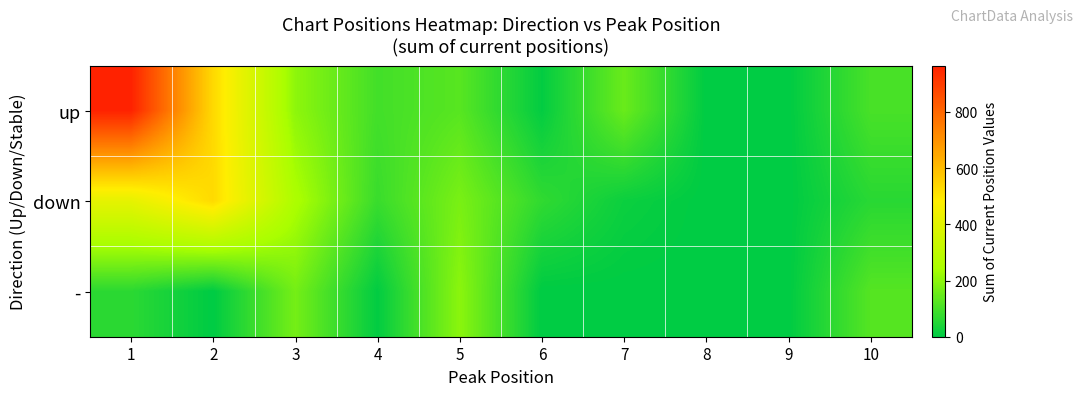

Reading left to right, transcribe all the data shown in this chart.

up: 1=965	2=531	3=202	4=96	5=126	6=6	7=151	8=0	9=0	10=104
down: 1=413	2=529	3=252	4=82	5=174	6=70	7=18	8=0	9=0	10=59
-: 1=63	2=0	3=167	4=4	5=198	6=0	7=0	8=0	9=0	10=122